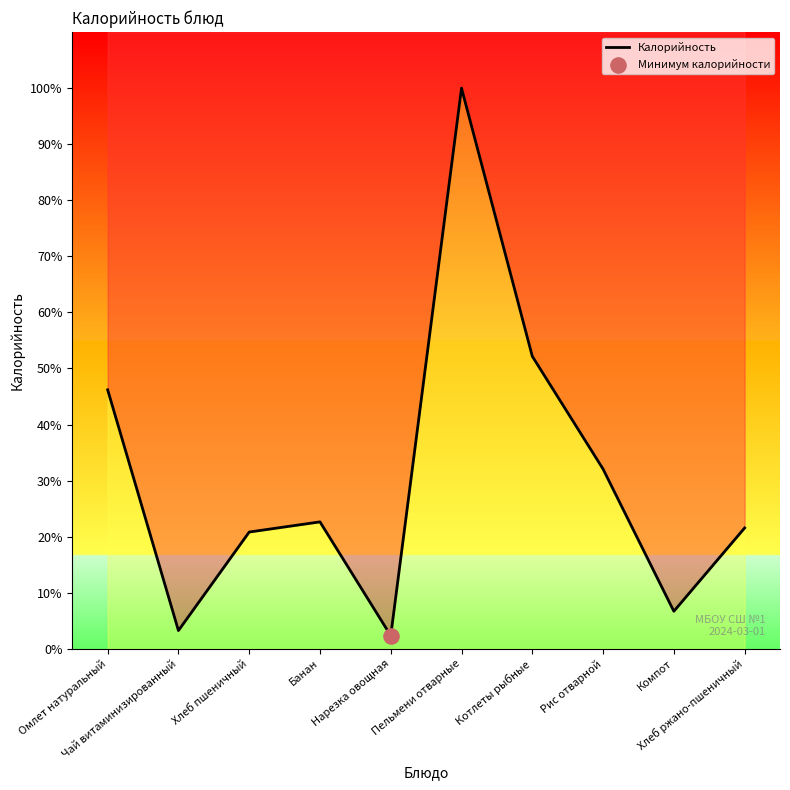

Between Нарезка овощная and Хлеб ржано-пшеничный, which is larger?

Хлеб ржано-пшеничный